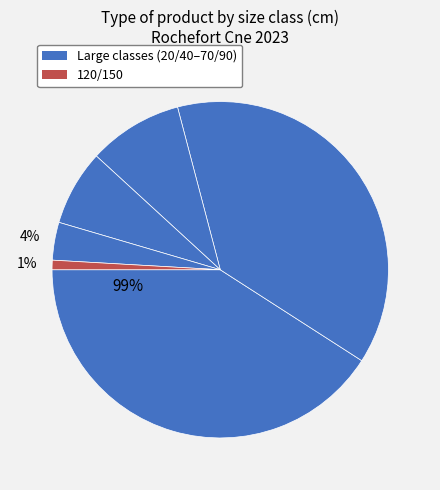

Count the number of slices in the pie.

6